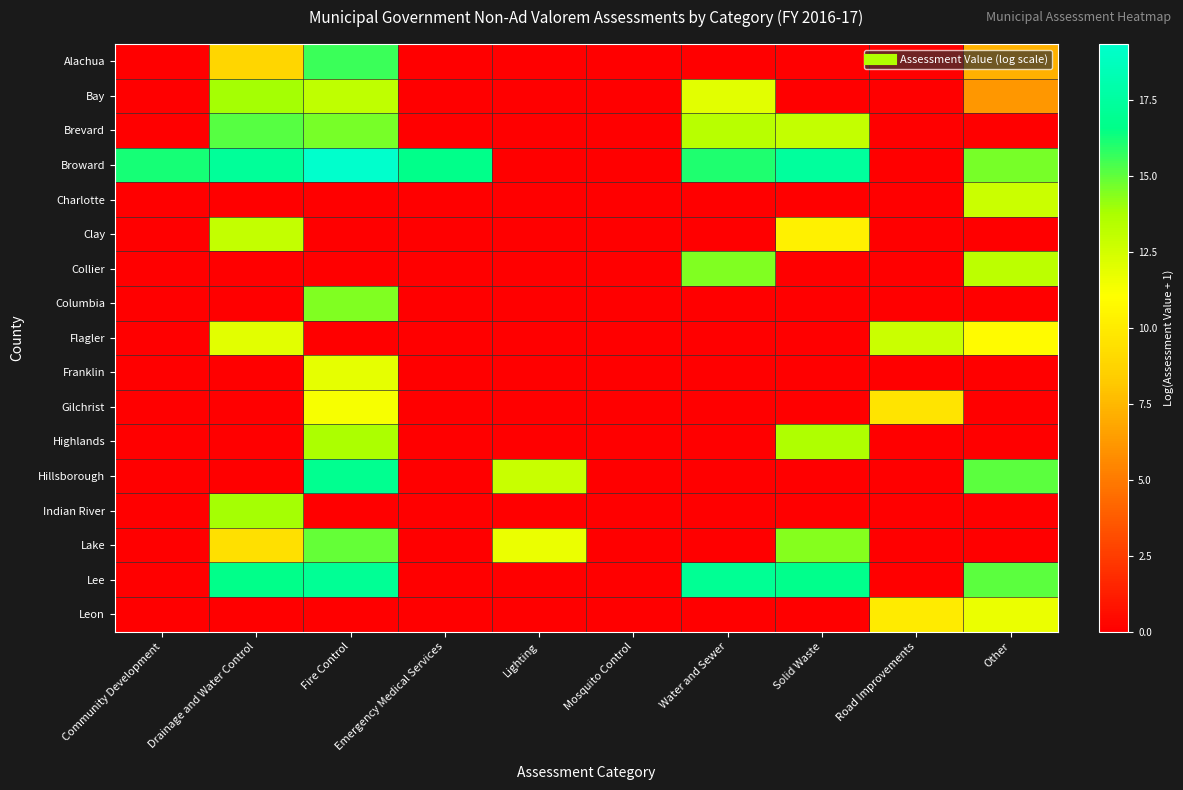

Reading left to right, transcribe all the data shown in this chart.

Alachua: Community Development=0.0	Drainage and Water Control=8.9	Fire Control=15.6	Emergency Medical Services=0.0	Lighting=0.0	Mosquito Control=0.0	Water and Sewer=0.0	Solid Waste=0.0	Road Improvements=0.0	Other=7.2
Bay: Community Development=0.0	Drainage and Water Control=13.9	Fire Control=13.1	Emergency Medical Services=0.0	Lighting=0.0	Mosquito Control=0.0	Water and Sewer=11.9	Solid Waste=0.0	Road Improvements=0.0	Other=6.1
Brevard: Community Development=0.0	Drainage and Water Control=15.1	Fire Control=14.6	Emergency Medical Services=0.0	Lighting=0.0	Mosquito Control=0.0	Water and Sewer=13.3	Solid Waste=13.0	Road Improvements=0.0	Other=0.0
Broward: Community Development=16.2	Drainage and Water Control=17.3	Fire Control=19.3	Emergency Medical Services=16.7	Lighting=0.0	Mosquito Control=0.0	Water and Sewer=16.0	Solid Waste=17.4	Road Improvements=0.0	Other=14.6
Charlotte: Community Development=0.0	Drainage and Water Control=0.0	Fire Control=0.0	Emergency Medical Services=0.0	Lighting=0.0	Mosquito Control=0.0	Water and Sewer=0.0	Solid Waste=0.0	Road Improvements=0.0	Other=12.7
Clay: Community Development=0.0	Drainage and Water Control=12.9	Fire Control=0.0	Emergency Medical Services=0.0	Lighting=0.0	Mosquito Control=0.0	Water and Sewer=0.0	Solid Waste=10.3	Road Improvements=0.0	Other=0.0
Collier: Community Development=0.0	Drainage and Water Control=0.0	Fire Control=0.0	Emergency Medical Services=0.0	Lighting=0.0	Mosquito Control=0.0	Water and Sewer=14.5	Solid Waste=0.0	Road Improvements=0.0	Other=13.2
Columbia: Community Development=0.0	Drainage and Water Control=0.0	Fire Control=14.5	Emergency Medical Services=0.0	Lighting=0.0	Mosquito Control=0.0	Water and Sewer=0.0	Solid Waste=0.0	Road Improvements=0.0	Other=0.0
Flagler: Community Development=0.0	Drainage and Water Control=12.0	Fire Control=0.0	Emergency Medical Services=0.0	Lighting=0.0	Mosquito Control=0.0	Water and Sewer=0.0	Solid Waste=0.0	Road Improvements=12.7	Other=10.9
Franklin: Community Development=0.0	Drainage and Water Control=0.0	Fire Control=11.8	Emergency Medical Services=0.0	Lighting=0.0	Mosquito Control=0.0	Water and Sewer=0.0	Solid Waste=0.0	Road Improvements=0.0	Other=0.0
Gilchrist: Community Development=0.0	Drainage and Water Control=0.0	Fire Control=11.3	Emergency Medical Services=0.0	Lighting=0.0	Mosquito Control=0.0	Water and Sewer=0.0	Solid Waste=0.0	Road Improvements=9.7	Other=0.0
Highlands: Community Development=0.0	Drainage and Water Control=0.0	Fire Control=13.7	Emergency Medical Services=0.0	Lighting=0.0	Mosquito Control=0.0	Water and Sewer=0.0	Solid Waste=13.6	Road Improvements=0.0	Other=0.0
Hillsborough: Community Development=0.0	Drainage and Water Control=0.0	Fire Control=16.9	Emergency Medical Services=0.0	Lighting=12.8	Mosquito Control=0.0	Water and Sewer=0.0	Solid Waste=0.0	Road Improvements=0.0	Other=15.1
Indian River: Community Development=0.0	Drainage and Water Control=13.9	Fire Control=0.0	Emergency Medical Services=0.0	Lighting=0.0	Mosquito Control=0.0	Water and Sewer=0.0	Solid Waste=0.0	Road Improvements=0.0	Other=0.0
Lake: Community Development=0.0	Drainage and Water Control=9.4	Fire Control=14.9	Emergency Medical Services=0.0	Lighting=11.6	Mosquito Control=0.0	Water and Sewer=0.0	Solid Waste=14.4	Road Improvements=0.0	Other=0.0
Lee: Community Development=0.0	Drainage and Water Control=16.7	Fire Control=17.1	Emergency Medical Services=0.0	Lighting=0.0	Mosquito Control=0.0	Water and Sewer=17.1	Solid Waste=16.7	Road Improvements=0.0	Other=15.1
Leon: Community Development=0.0	Drainage and Water Control=0.0	Fire Control=0.0	Emergency Medical Services=0.0	Lighting=0.0	Mosquito Control=0.0	Water and Sewer=0.0	Solid Waste=0.0	Road Improvements=10.0	Other=11.7